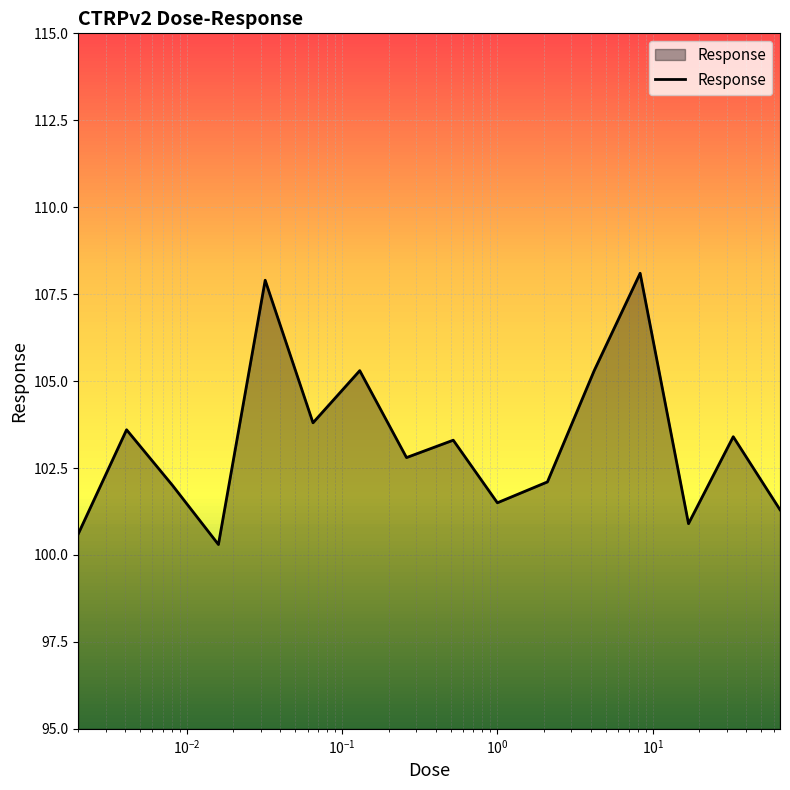

What is the greatest value displayed?

108.1